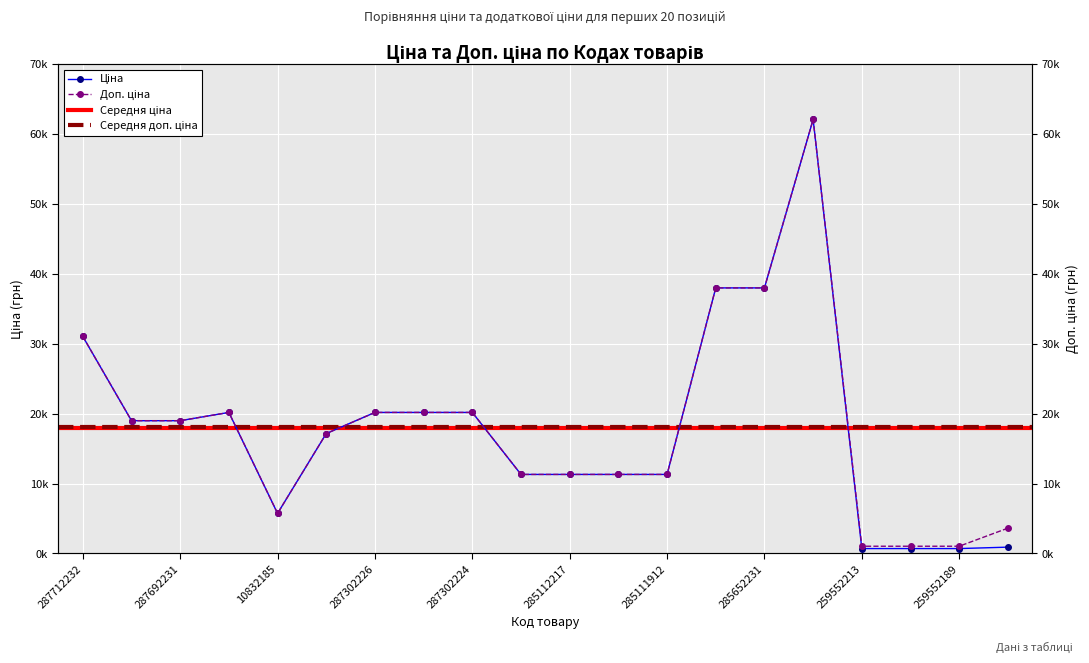

Which has a higher value, 287302224 or 285111912?

287302224